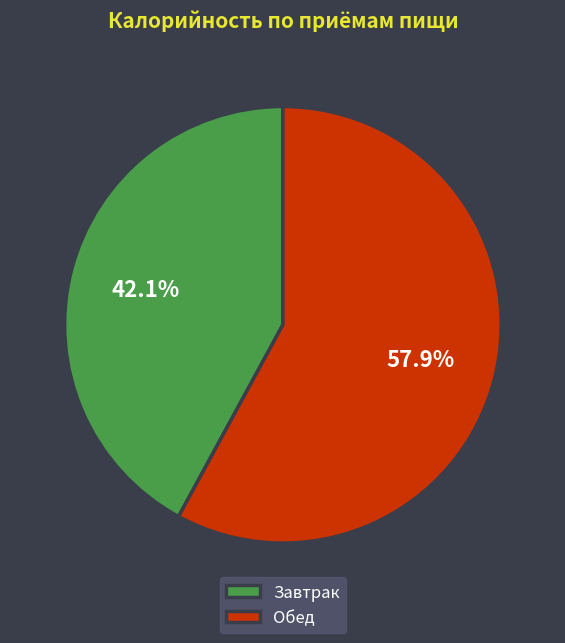

Is Завтрак the majority of the pie?

No